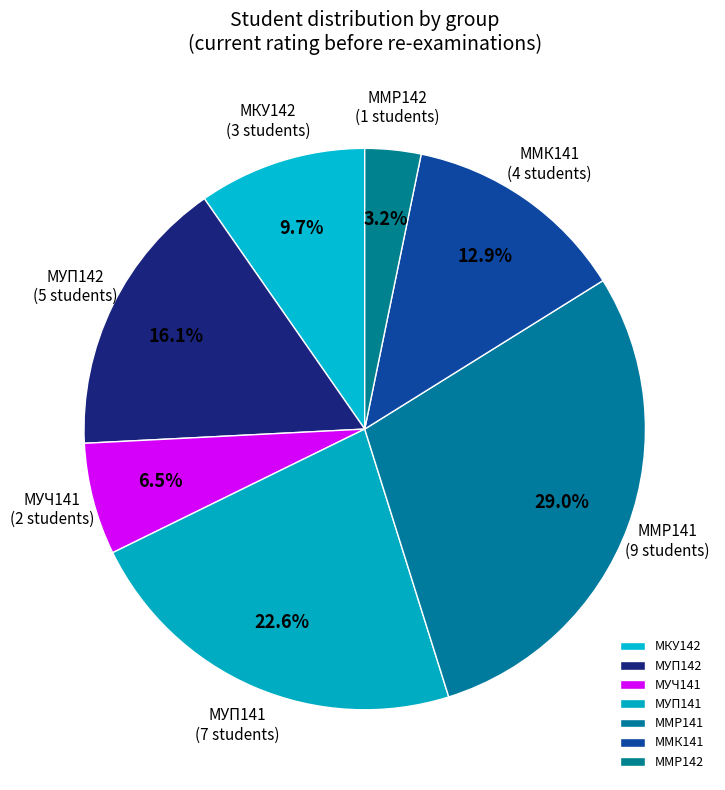

Is the sum of ММК141 and ММР141 greater than half?

No